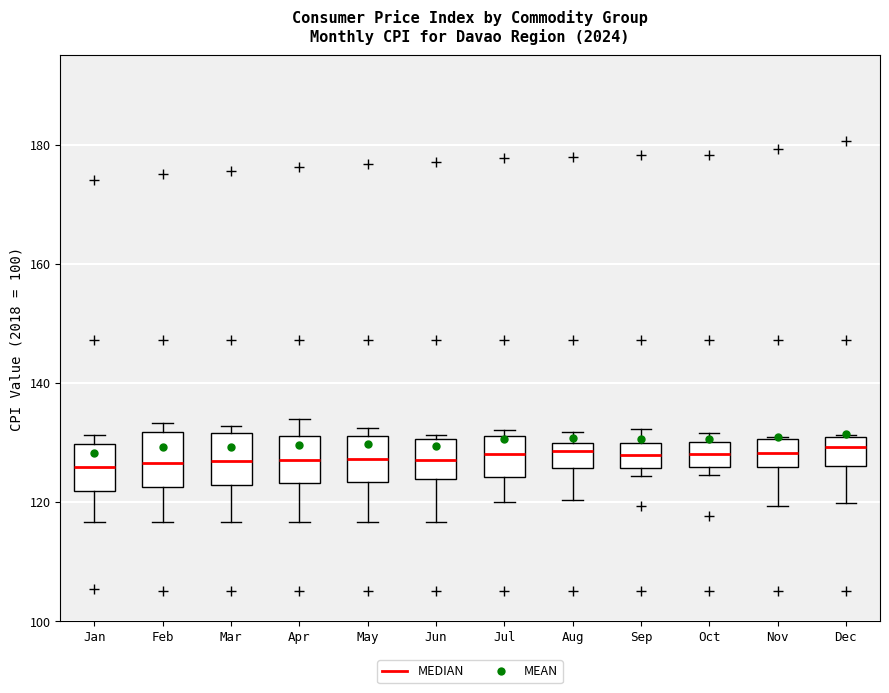

Where does the lower whisker of the box for Jun end on the y-axis? The values are not printed on the chart, so give them approximately, as read against the axis.

116